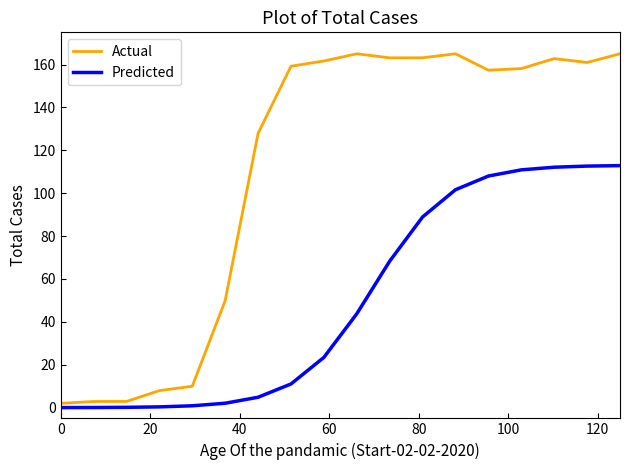

List the series in order of their overall mean, highest first.

Actual, Predicted